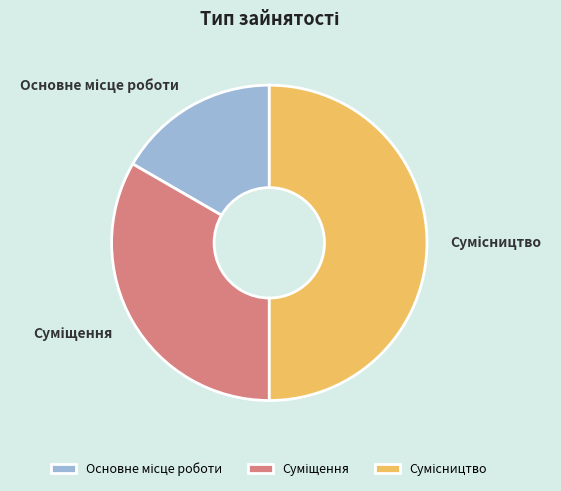

What is the largest slice in the pie chart?

Сумісництво